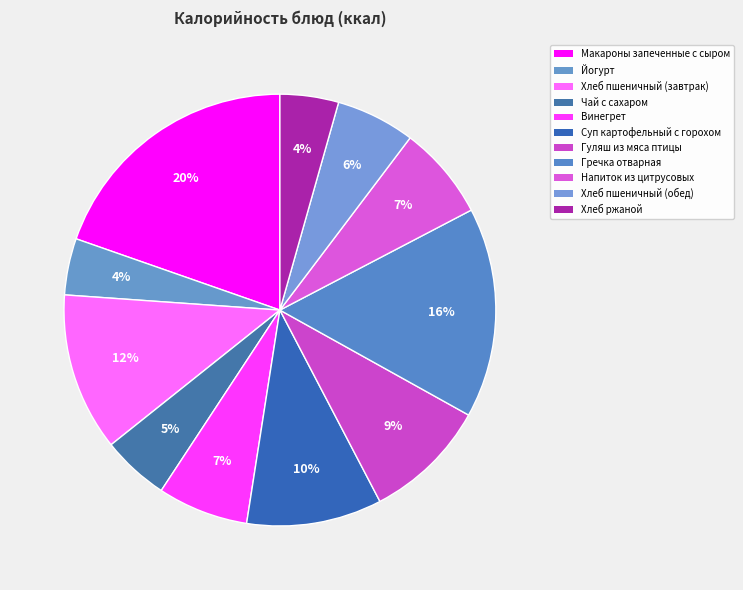

To the nearest percent, what is the average slice percentage?

9%